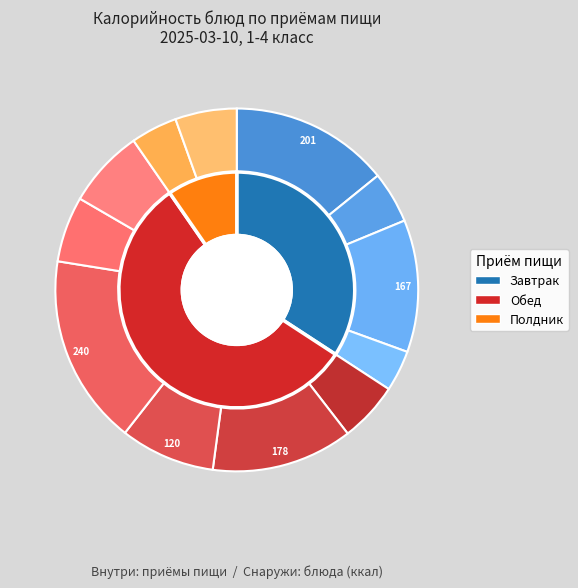

Count the number of slices in the pie.

12